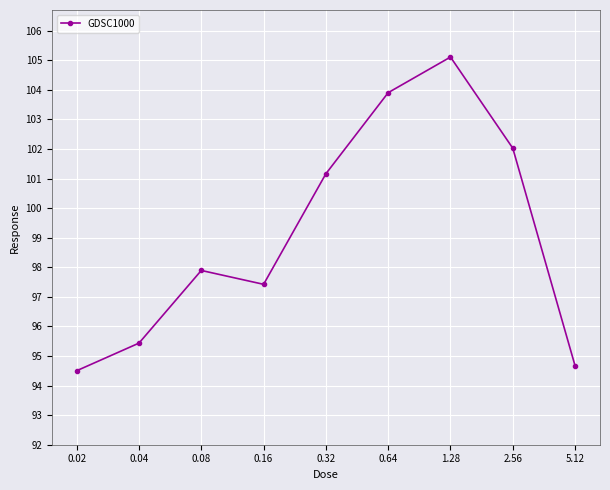

Rank the categories by value from lowest to highest.

0.02, 5.12, 0.04, 0.16, 0.08, 0.32, 2.56, 0.64, 1.28